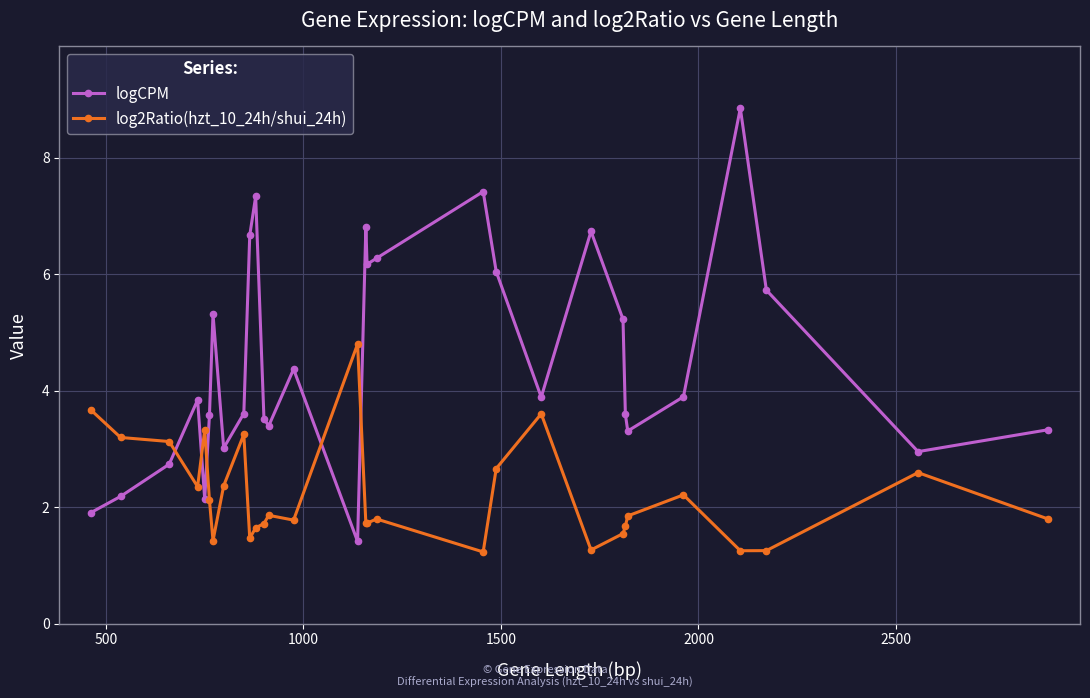

After their last crossing, which series has the higher values: log2Ratio(hzt_10_24h/shui_24h) or logCPM?

logCPM